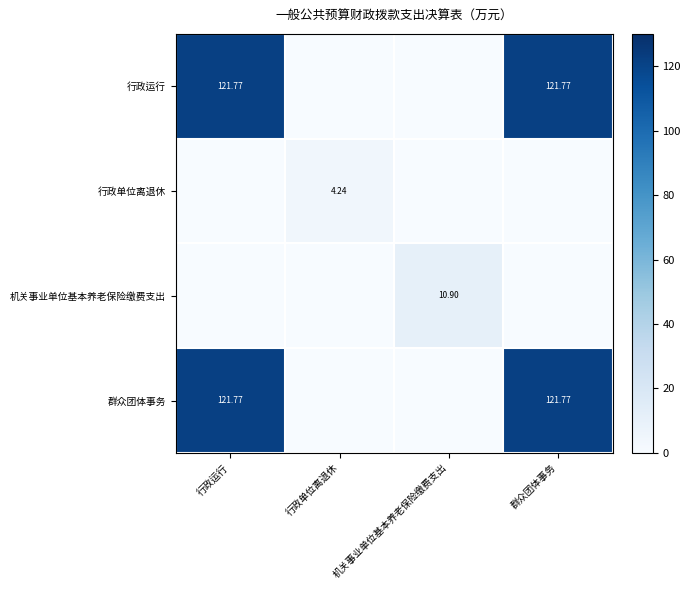

Is it true that 机关事业单位基本养老保险缴费支出 equals -6.1 at 行政运行?

False